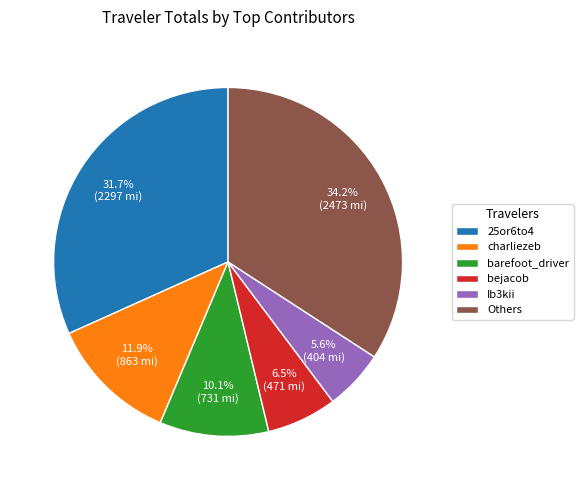

Which has a higher value, bejacob or charliezeb?

charliezeb